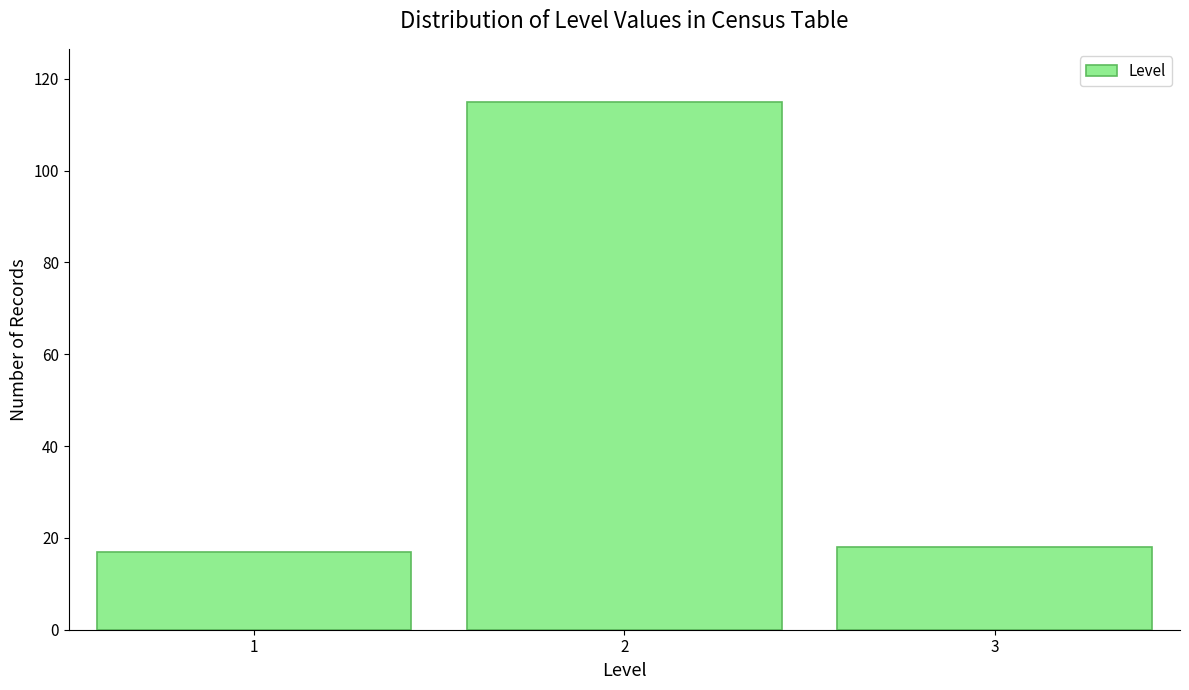

Which range on the x-axis has the tallest bar?

1.5 to 2.5